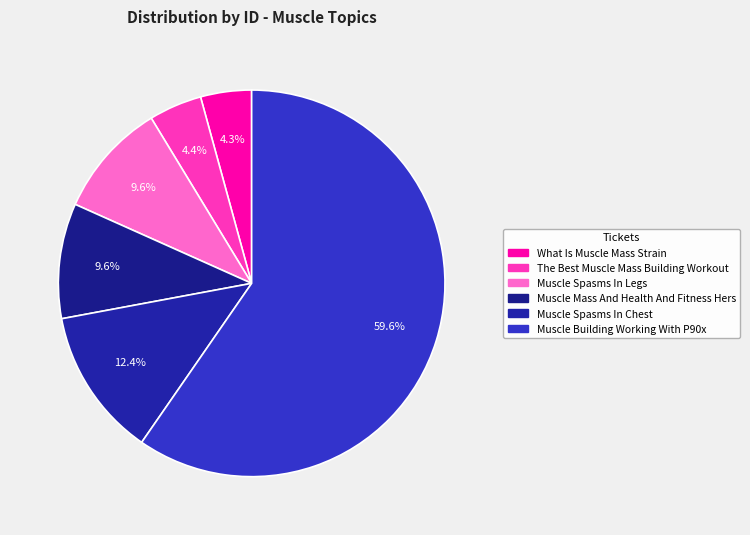

True or false: Muscle Mass And Health And Fitness Hers accounts for 1% of the total.

False